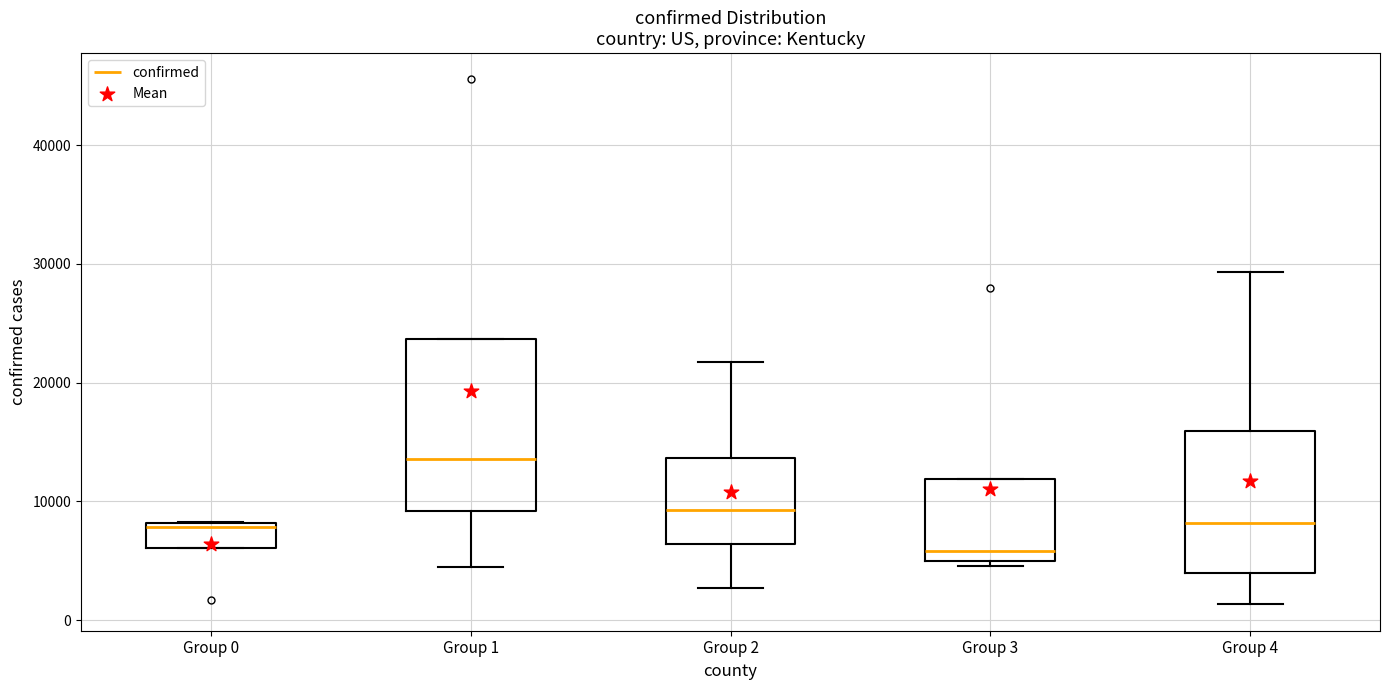

Reading left to right, read every box against the y-axis: the position of its median line, the range the box covers, and the ends of its whiskers. The values are not printed on the chart, so give them approximately, as read against the axis.

Group 0: median 8000 (just below the box's upper edge), box 6000 to 8000, whiskers 6000 to 8000
Group 1: median 14000, box 9000 to 24000, whiskers 4000 to 24000
Group 2: median 9000, box 6000 to 14000, whiskers 3000 to 22000
Group 3: median 6000, box 5000 to 12000, whiskers 5000 (just below the box's lower edge) to 12000
Group 4: median 8000, box 4000 to 16000, whiskers 1000 to 29000